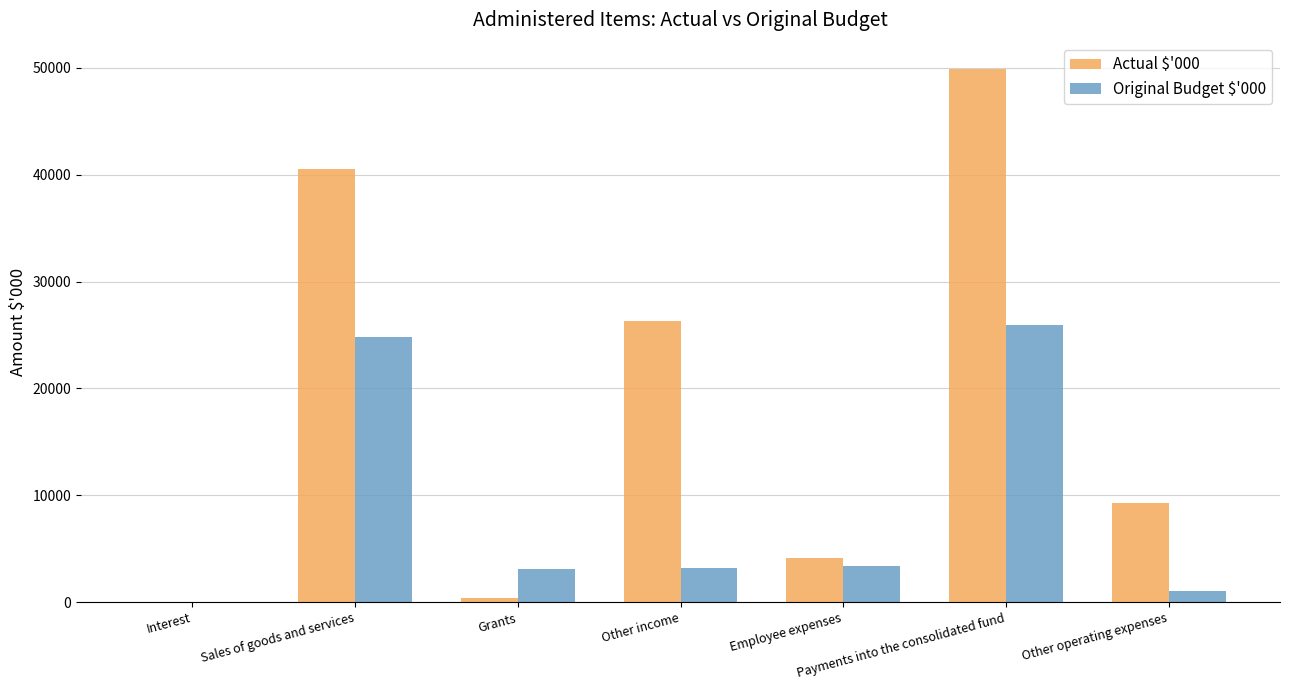

Which series changed the most between Employee expenses and Payments into the consolidated fund?

Actual $'000